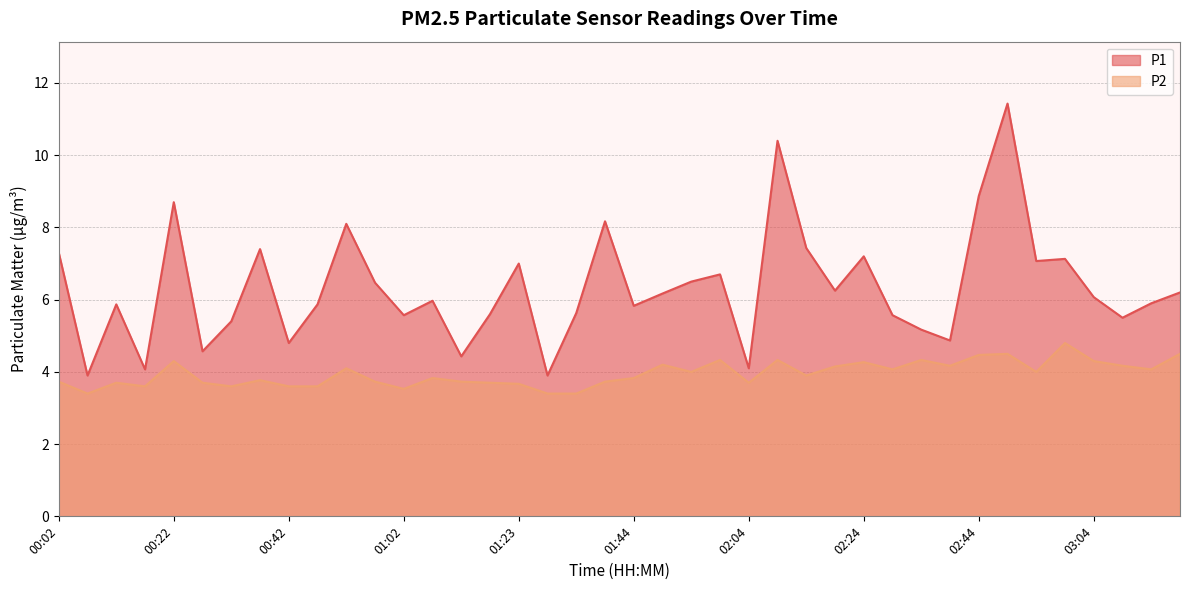

What is the sum of all P1 values?

253.1